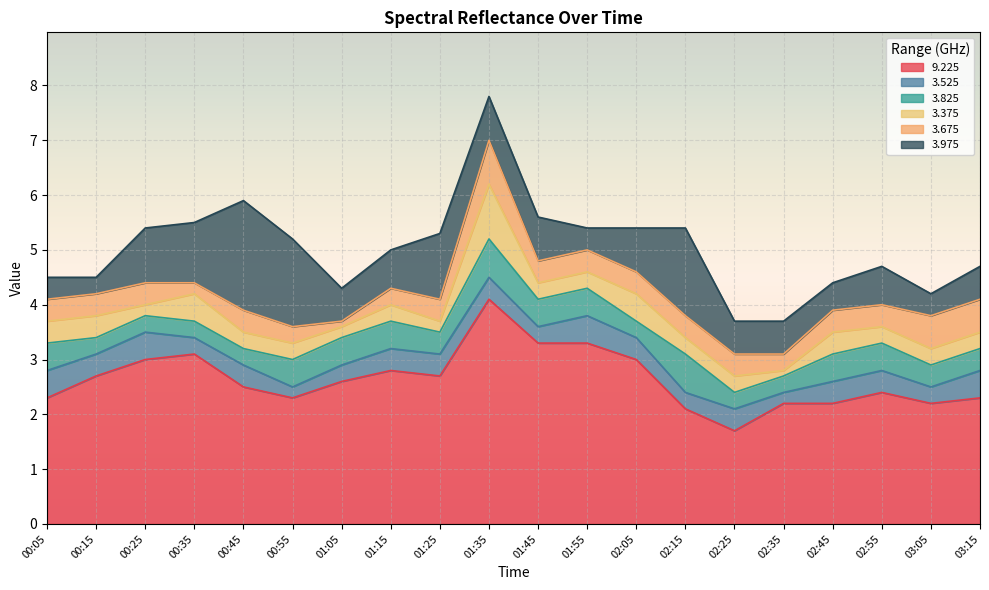

Reading right to left, transcribe all the data shown in this chart.

9.225: 2.3	2.2	2.4	2.2	2.2	1.7	2.1	3.0	3.3	3.3	4.1	2.7	2.8	2.6	2.3	2.5	3.1	3.0	2.7	2.3
3.525: 0.5	0.3	0.4	0.4	0.2	0.4	0.3	0.4	0.5	0.3	0.4	0.4	0.4	0.3	0.2	0.4	0.3	0.5	0.4	0.5
3.825: 0.4	0.4	0.5	0.5	0.3	0.3	0.7	0.3	0.5	0.5	0.7	0.4	0.5	0.5	0.5	0.3	0.3	0.3	0.3	0.5
3.375: 0.3	0.3	0.3	0.4	0.1	0.3	0.3	0.5	0.3	0.3	1.0	0.2	0.3	0.2	0.3	0.3	0.5	0.2	0.4	0.4
3.675: 0.6	0.6	0.4	0.4	0.3	0.4	0.4	0.4	0.4	0.4	0.8	0.4	0.3	0.1	0.3	0.4	0.2	0.4	0.4	0.4
3.975: 0.6	0.4	0.7	0.5	0.6	0.6	1.6	0.8	0.4	0.8	0.8	1.2	0.7	0.6	1.6	2.0	1.1	1.0	0.3	0.4